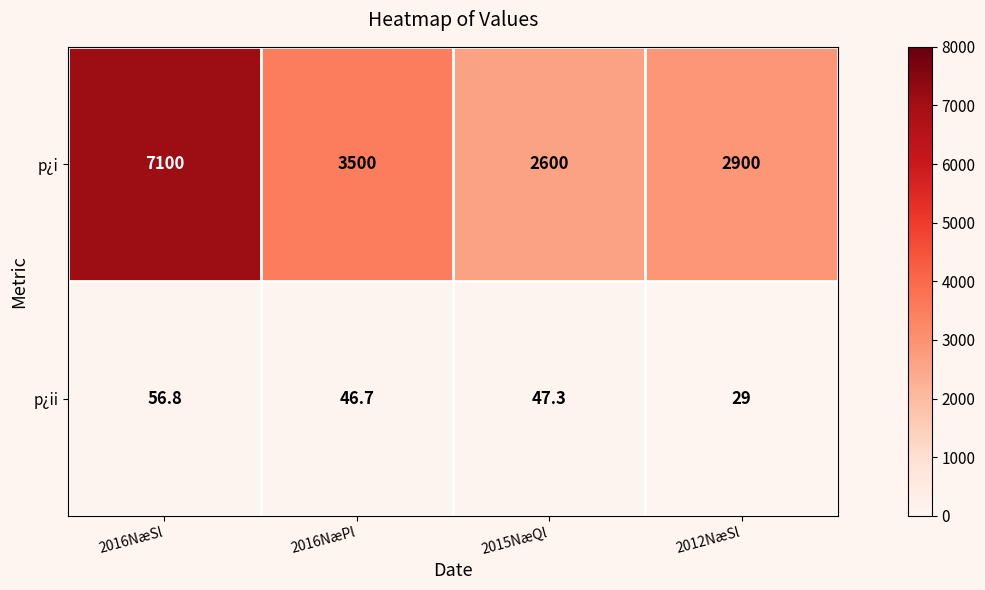

The p¿ii series shows 51.8 at 2012NæSl. True or false?

False